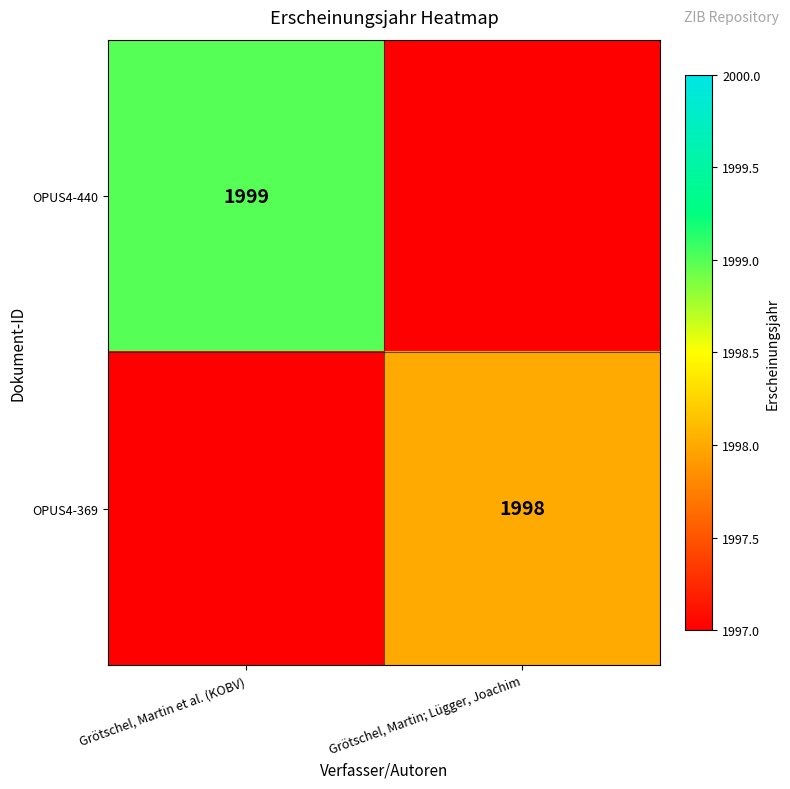

What is the maximum value shown in the chart?

1999